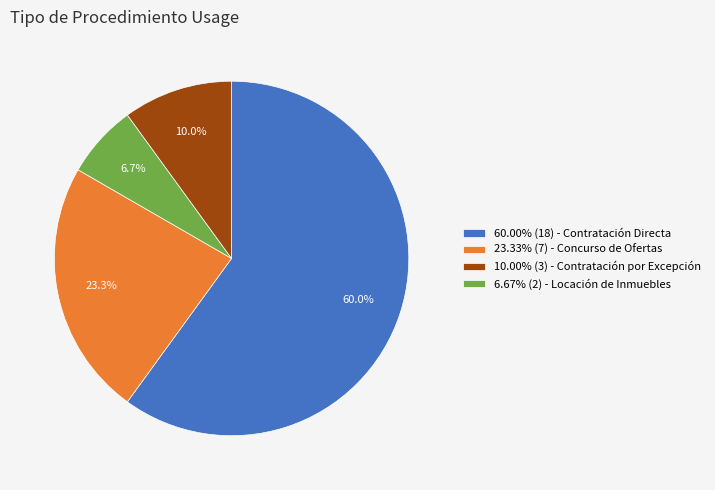

Is the sum of 23.33% (7) - Concurso de Ofertas and 60.00% (18) - Contratación Directa greater than half?

Yes